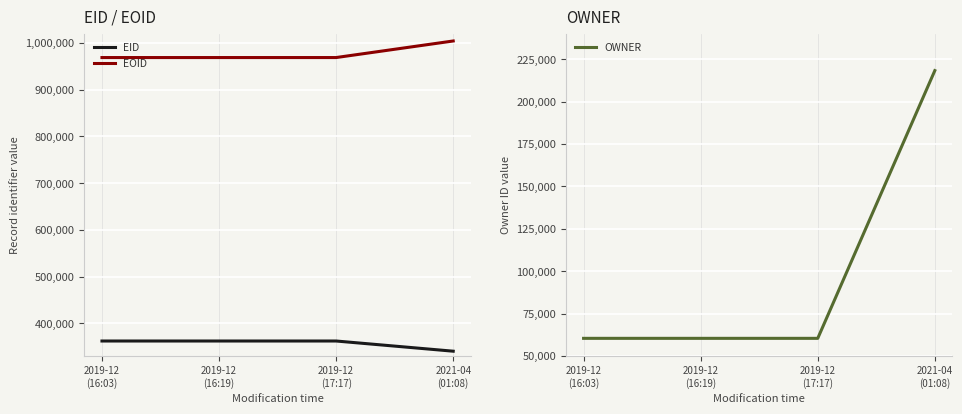

How many lines are shown in the chart?

3